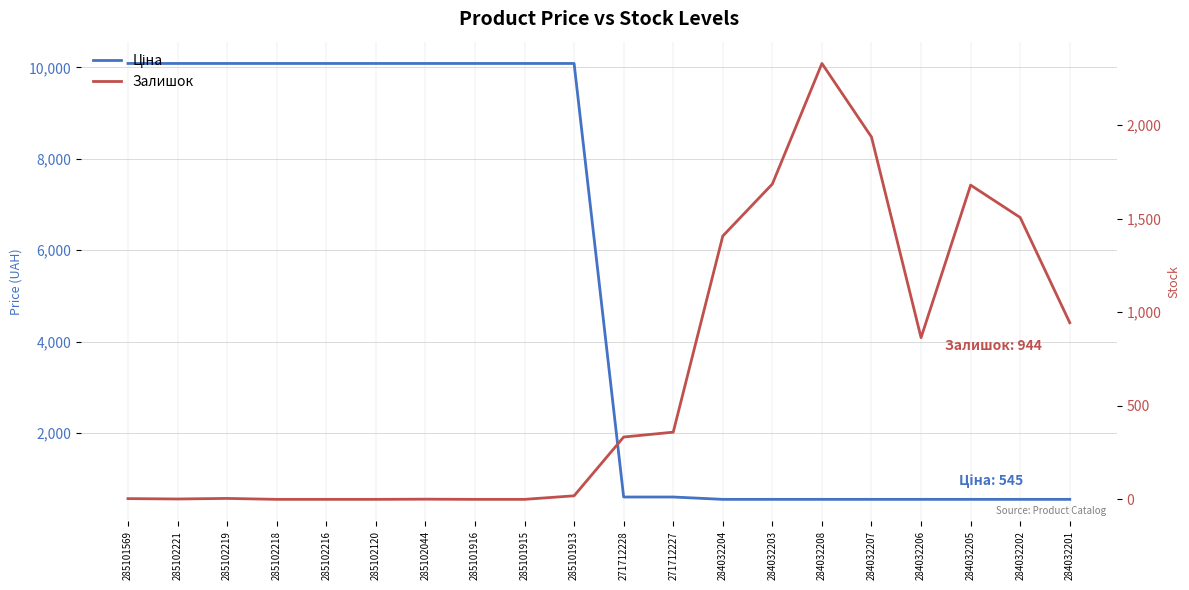

True or false: Залишок and Ціна intersect in this chart.

True